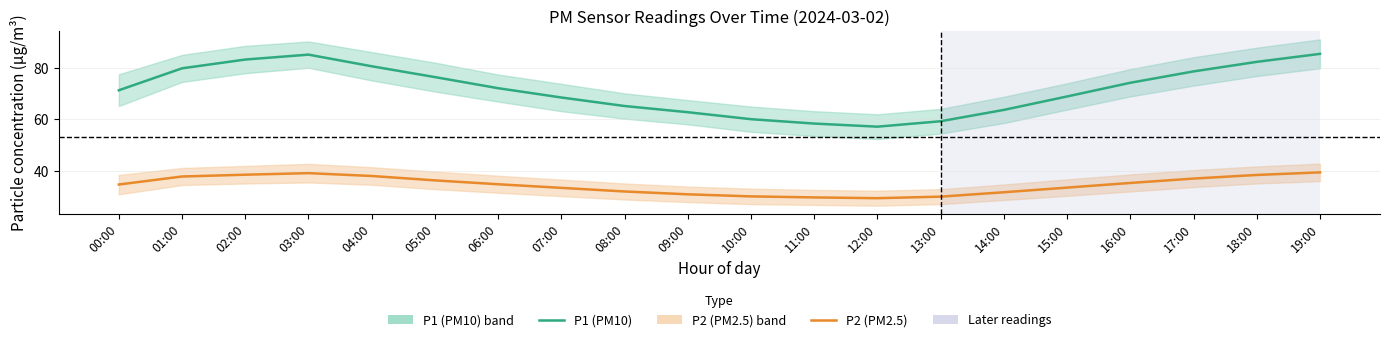

Which series has the largest range (max minus min)?

P1 (PM10)